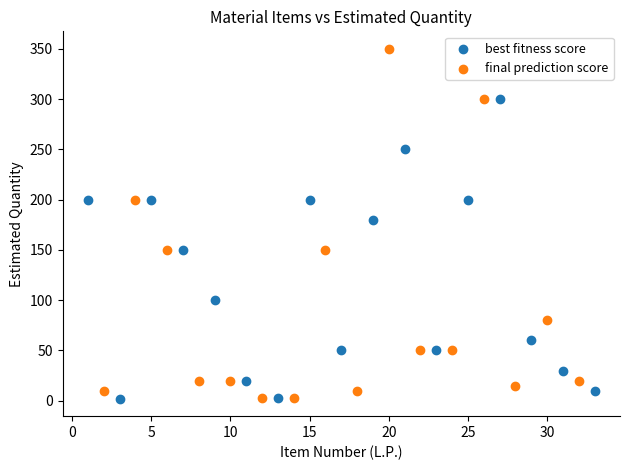

Which series has the largest Y range (max minus min)?

final prediction score